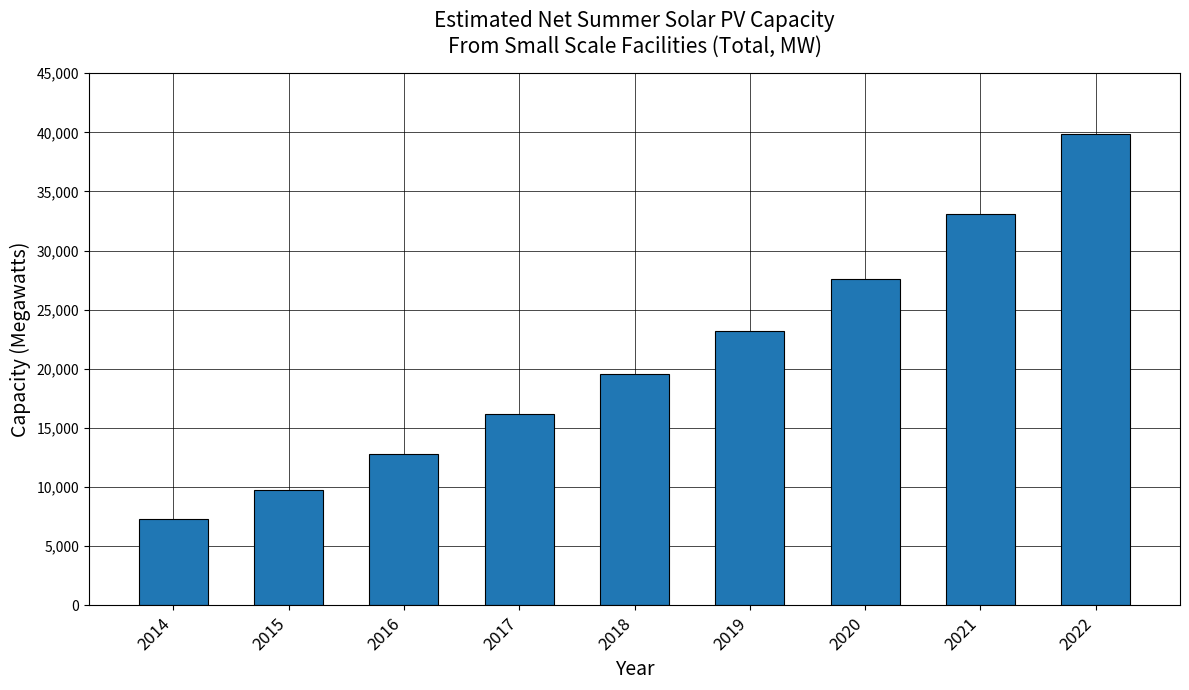

How many bars are there in total?

9